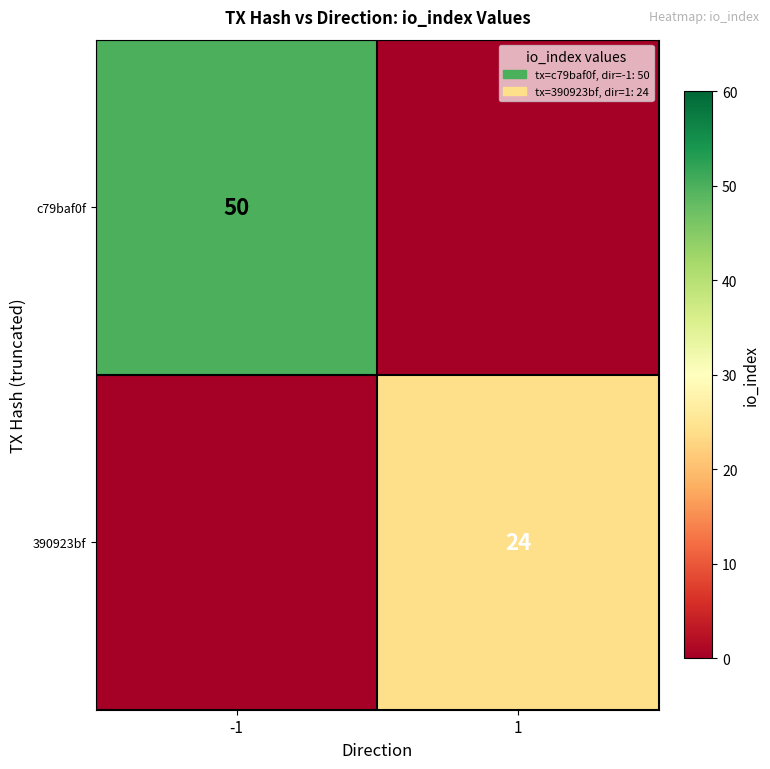

The value of c79baf0f at -1 is 69. True or false?

False